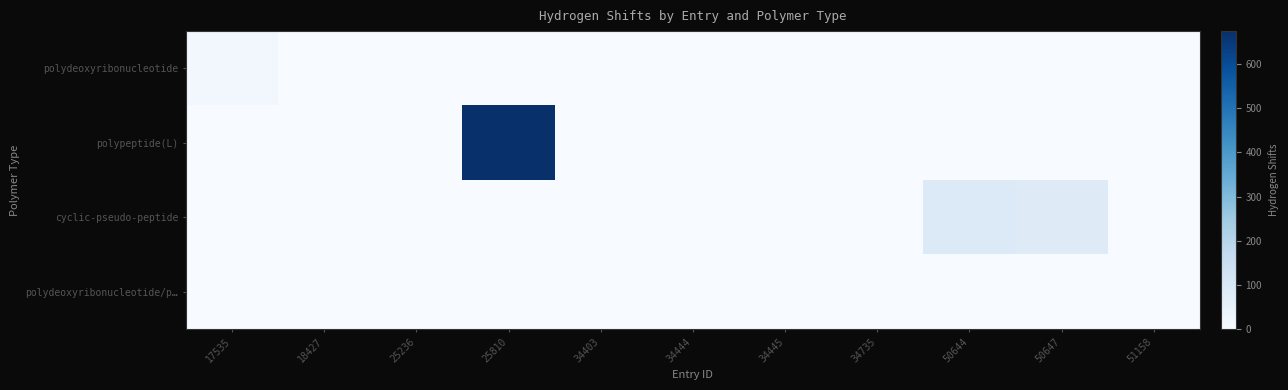

Reading left to right, extract all data points from this chart.

polydeoxyribonucleotide: 17535=16	18427=0	25236=0	25810=0	34403=0	34444=0	34445=0	34735=0	50644=0	50647=0	51158=0
polypeptide(L): 17535=0	18427=0	25236=0	25810=675	34403=0	34444=0	34445=0	34735=0	50644=0	50647=0	51158=0
cyclic-pseudo-peptide: 17535=0	18427=0	25236=0	25810=0	34403=0	34444=0	34445=0	34735=0	50644=91	50647=83	51158=0
polydeoxyribonucleotide/p…: 17535=0	18427=0	25236=0	25810=0	34403=0	34444=0	34445=0	34735=0	50644=0	50647=0	51158=0